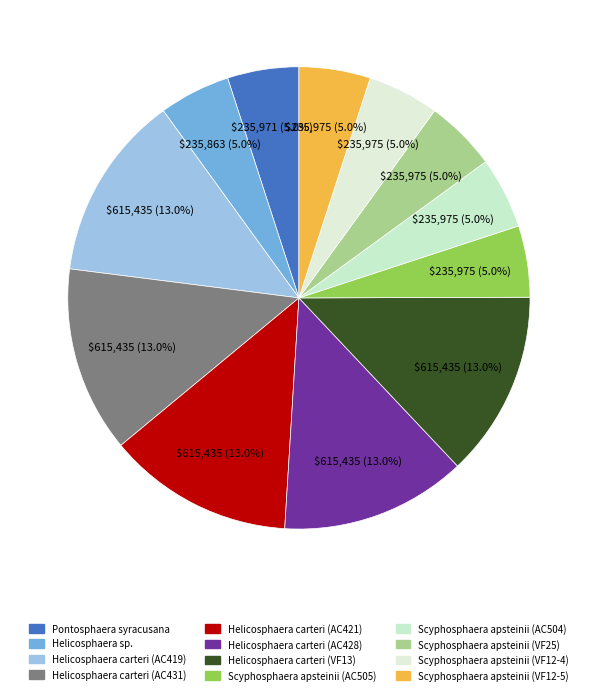

Count the number of slices in the pie.

12